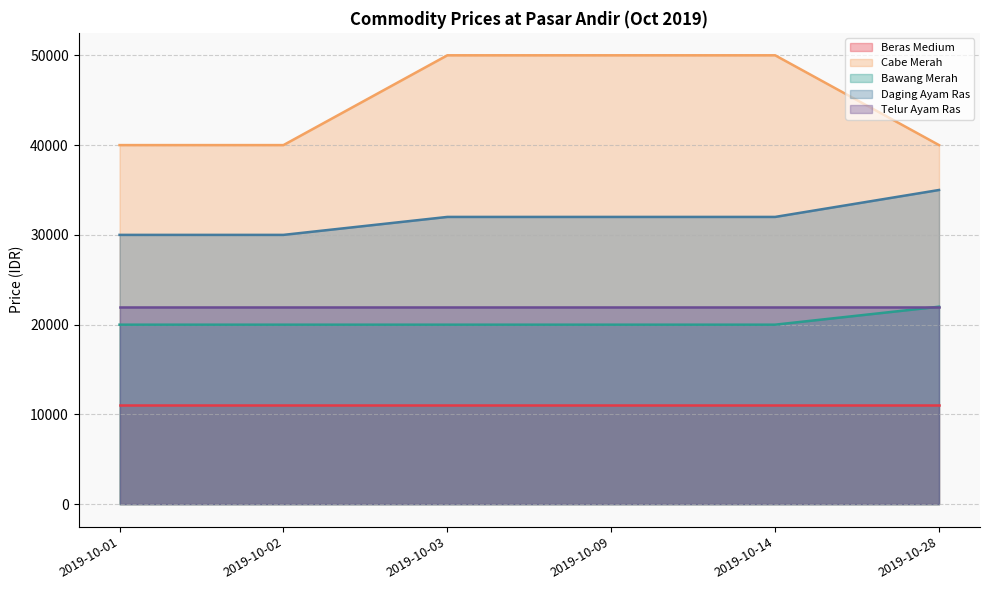

What value does the Daging Ayam Ras series have at 2019-10-01, to the nearest 50?

30000